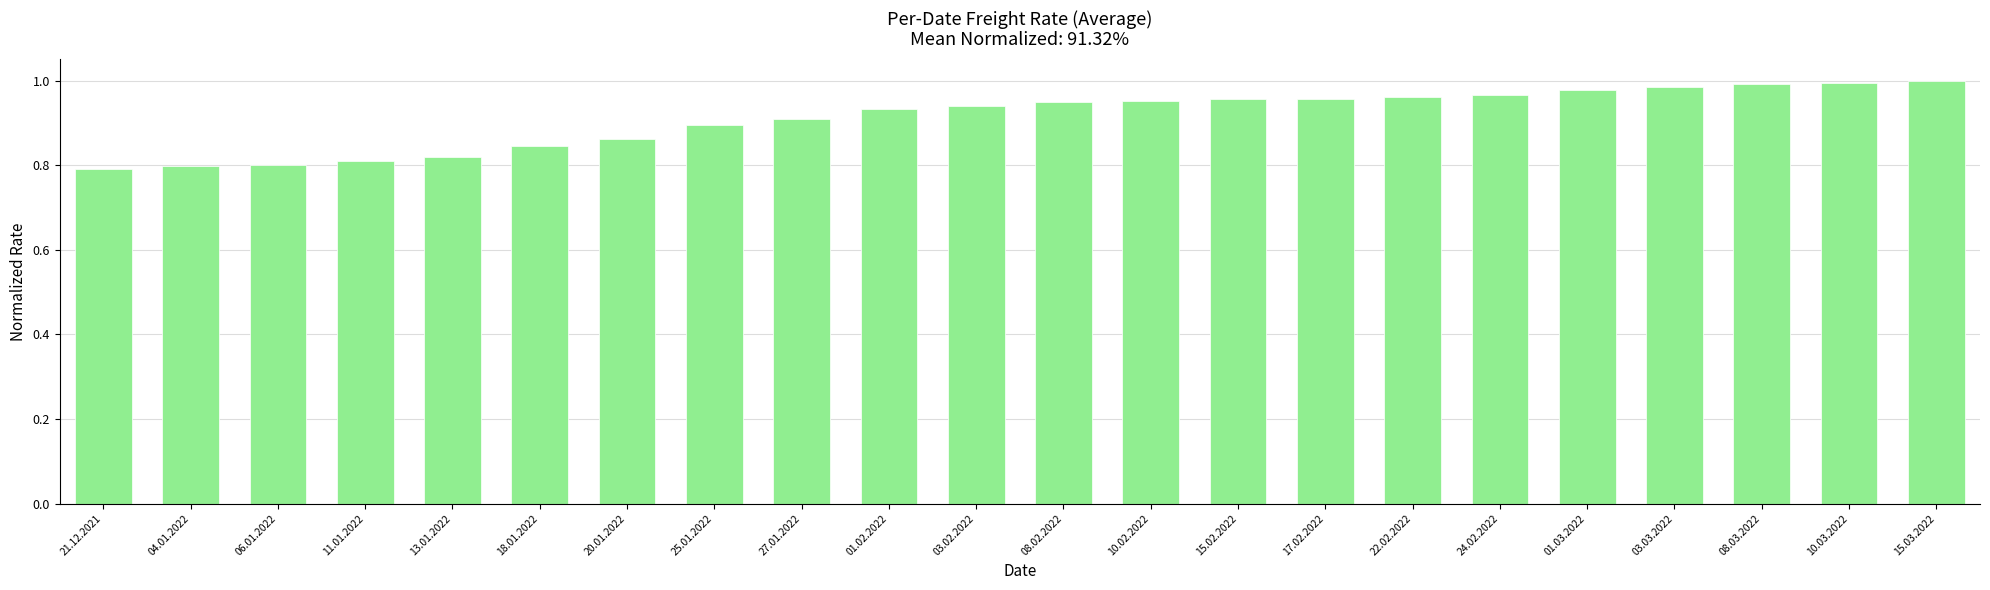

Between 22.02.2022 and 01.02.2022, which is larger?

22.02.2022